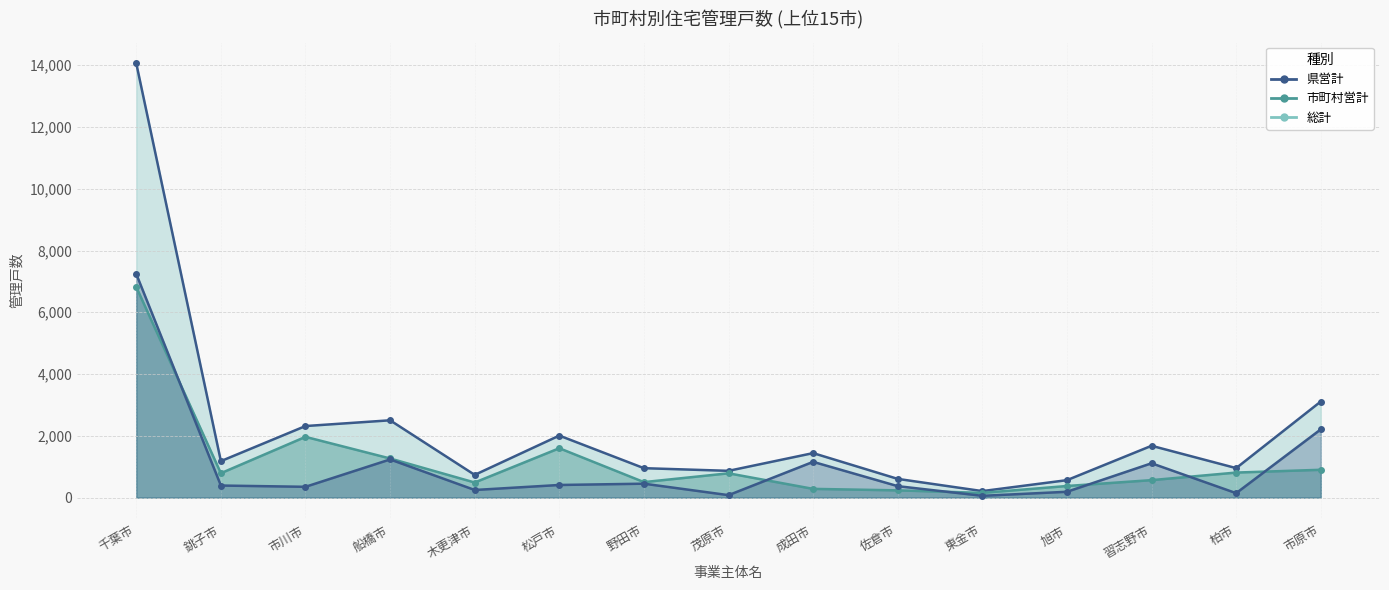

What is the label of the 15th point from the right?

千葉市